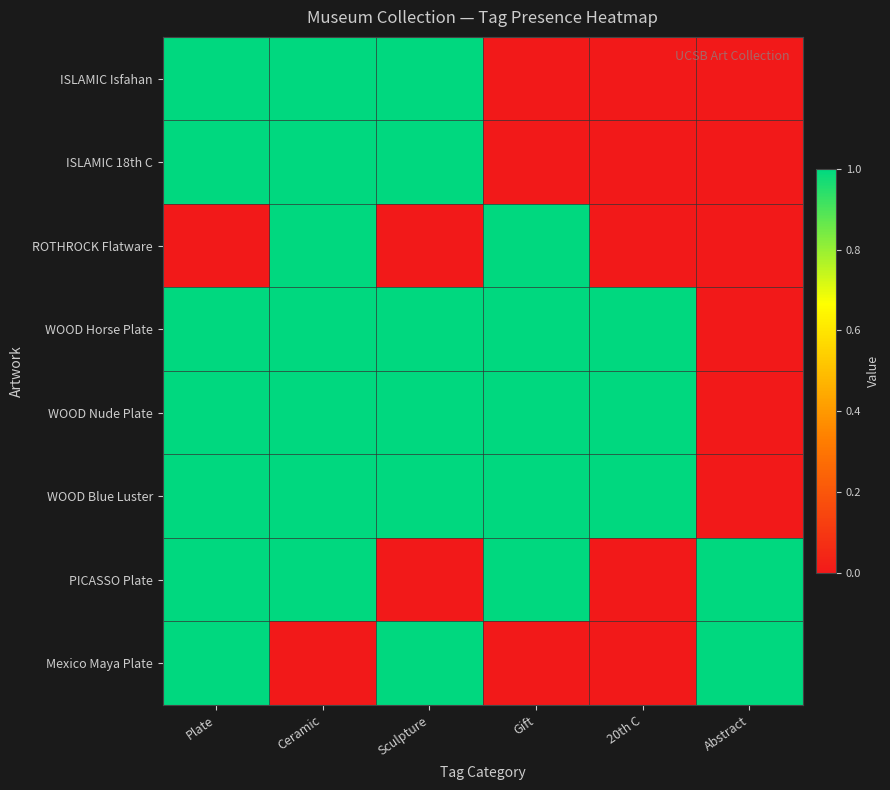

Reading left to right, list all the values displayed in this chart.

ISLAMIC Isfahan: Plate=1	Ceramic=1	Sculpture=1	Gift=0	20th C=0	Abstract=0
ISLAMIC 18th C: Plate=1	Ceramic=1	Sculpture=1	Gift=0	20th C=0	Abstract=0
ROTHROCK Flatware: Plate=0	Ceramic=1	Sculpture=0	Gift=1	20th C=0	Abstract=0
WOOD Horse Plate: Plate=1	Ceramic=1	Sculpture=1	Gift=1	20th C=1	Abstract=0
WOOD Nude Plate: Plate=1	Ceramic=1	Sculpture=1	Gift=1	20th C=1	Abstract=0
WOOD Blue Luster: Plate=1	Ceramic=1	Sculpture=1	Gift=1	20th C=1	Abstract=0
PICASSO Plate: Plate=1	Ceramic=1	Sculpture=0	Gift=1	20th C=0	Abstract=1
Mexico Maya Plate: Plate=1	Ceramic=0	Sculpture=1	Gift=0	20th C=0	Abstract=1